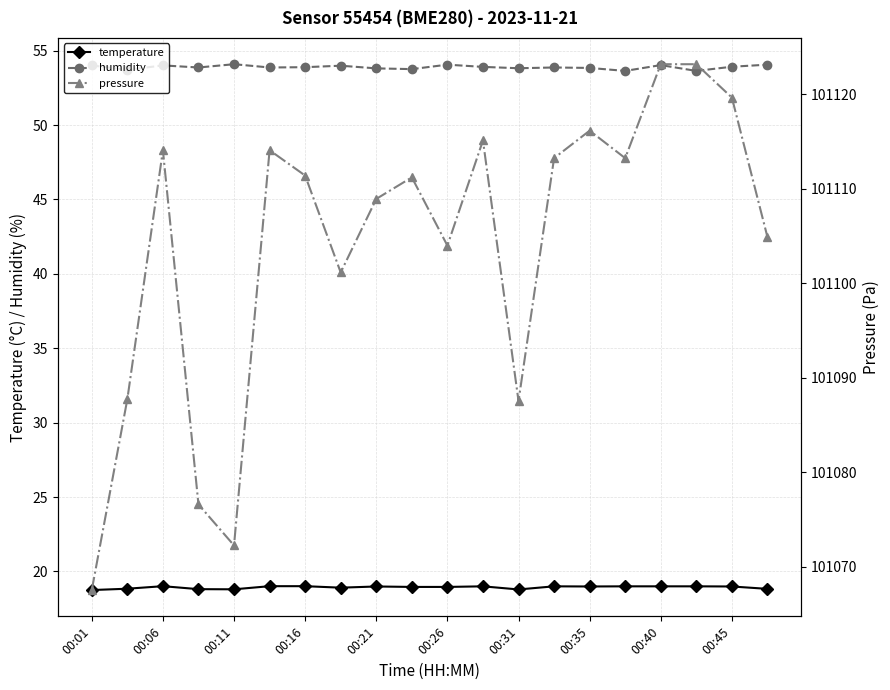

True or false: humidity and temperature intersect in this chart.

False